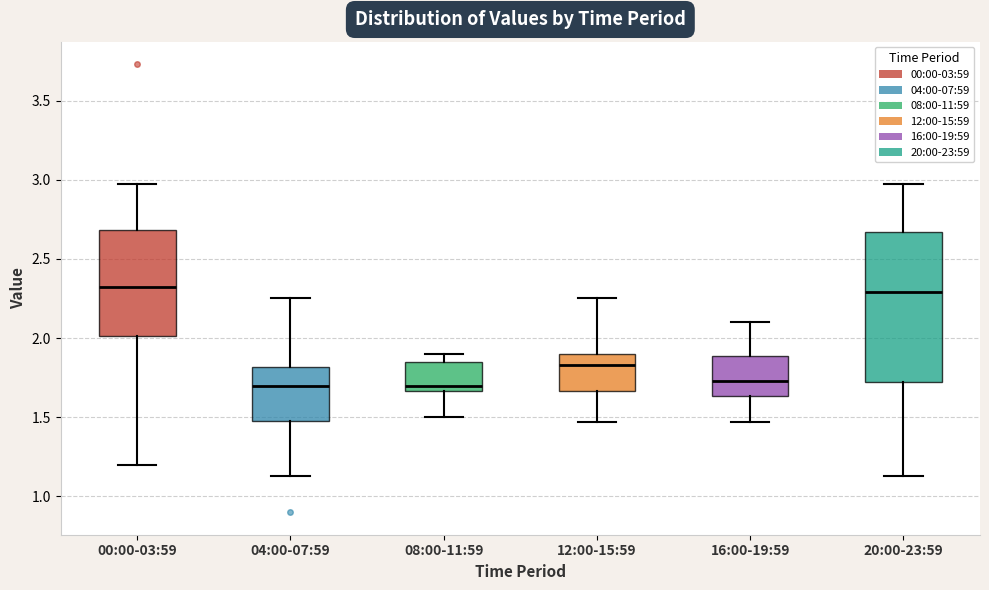

Reading left to right, read every box against the y-axis: the position of its median line, the range the box covers, and the ends of its whiskers. The values are not printed on the chart, so give them approximately, as read against the axis.

00:00-03:59: median 2.35, box 2.00 to 2.70, whiskers 1.20 to 2.95
04:00-07:59: median 1.70, box 1.50 to 1.80, whiskers 1.15 to 2.25
08:00-11:59: median 1.70, box 1.65 to 1.85, whiskers 1.50 to 1.90
12:00-15:59: median 1.85, box 1.65 to 1.90, whiskers 1.45 to 2.25
16:00-19:59: median 1.75, box 1.65 to 1.90, whiskers 1.45 to 2.10
20:00-23:59: median 2.30, box 1.70 to 2.65, whiskers 1.15 to 2.95